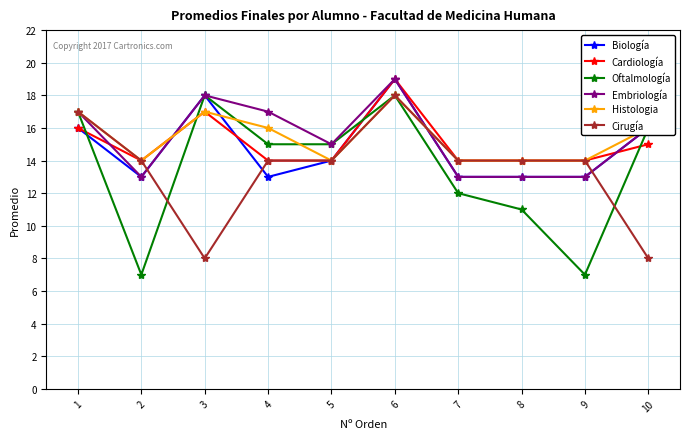

Reading right to left, extract all data points from this chart.

Biología: 16	13	13	13	19	14	13	18	13	16
Cardiología: 15	14	14	14	19	14	14	17	14	16
Oftalmología: 16	7	11	12	18	15	15	18	7	17
Embriología: 16	13	13	13	19	15	17	18	13	17
Histologia: 16	14	14	14	18	14	16	17	14	17
Cirugía: 8	14	14	14	18	14	14	8	14	17